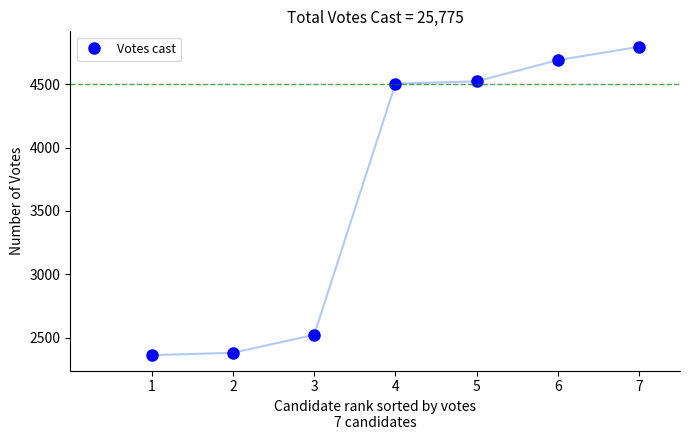

What is the minimum value shown in the chart?

2362